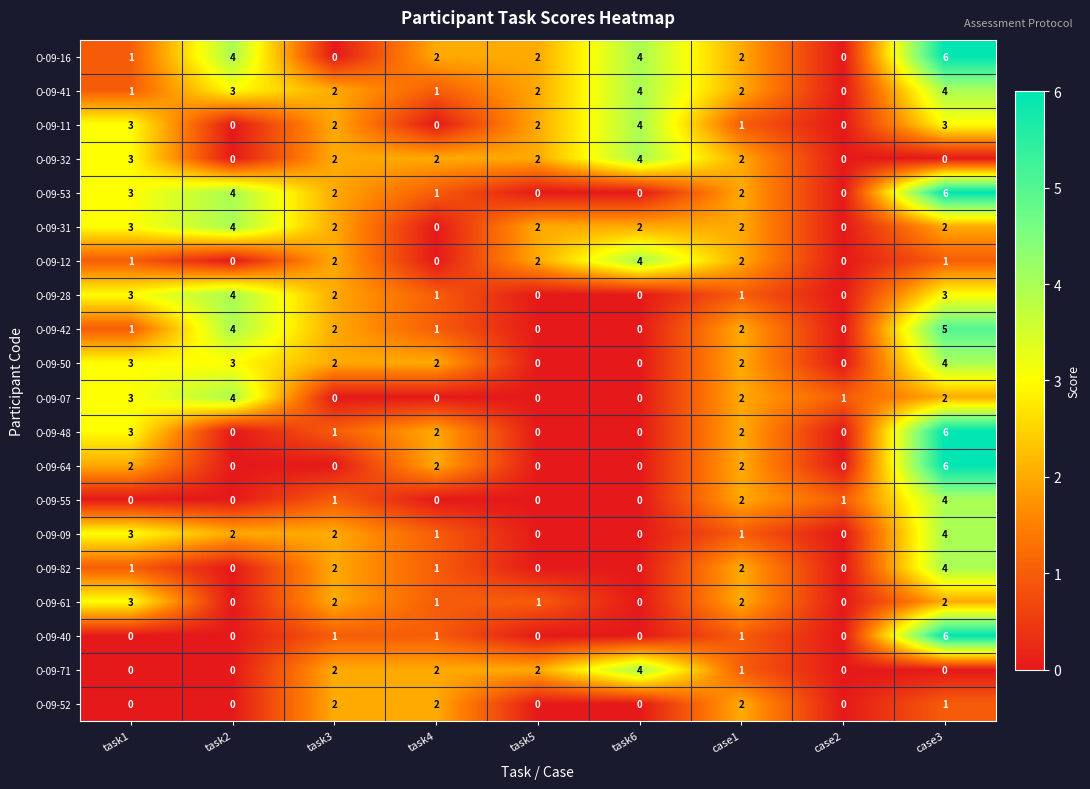

What is the difference between the О-09-71 values at task6 and case3?

4